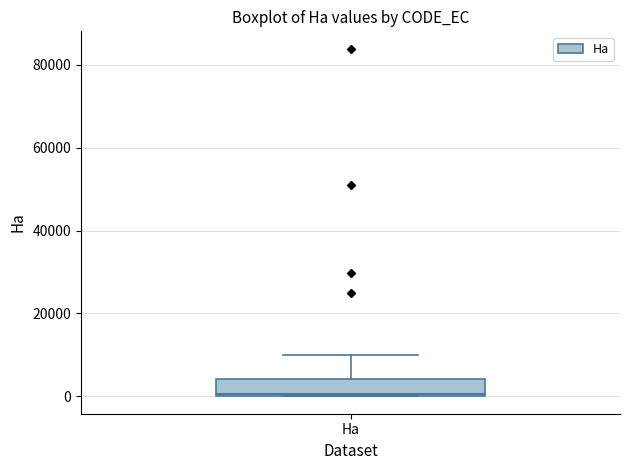

Transcribe this box plot: give where the median line is, the range the box spans, and where the two whiskers end, as read against the y-axis. The values are not printed on the chart, so give them approximately, as read against the axis.

median 0, box 0 to 4000, whiskers 0 to 10000